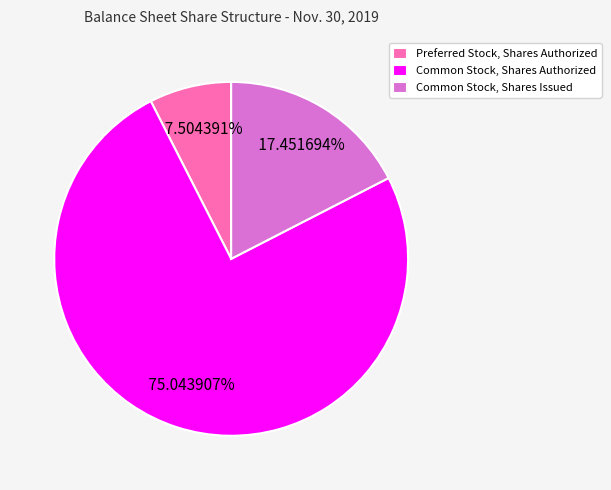

To the nearest percent, what is the difference between the largest and smallest slice percentages?

68%